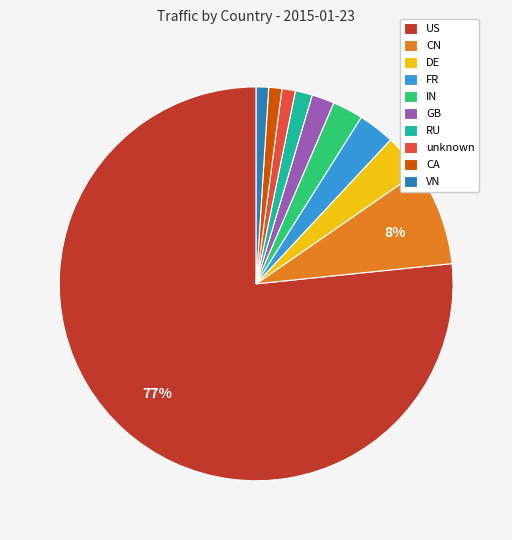

Does DE represent more than half of the total?

No